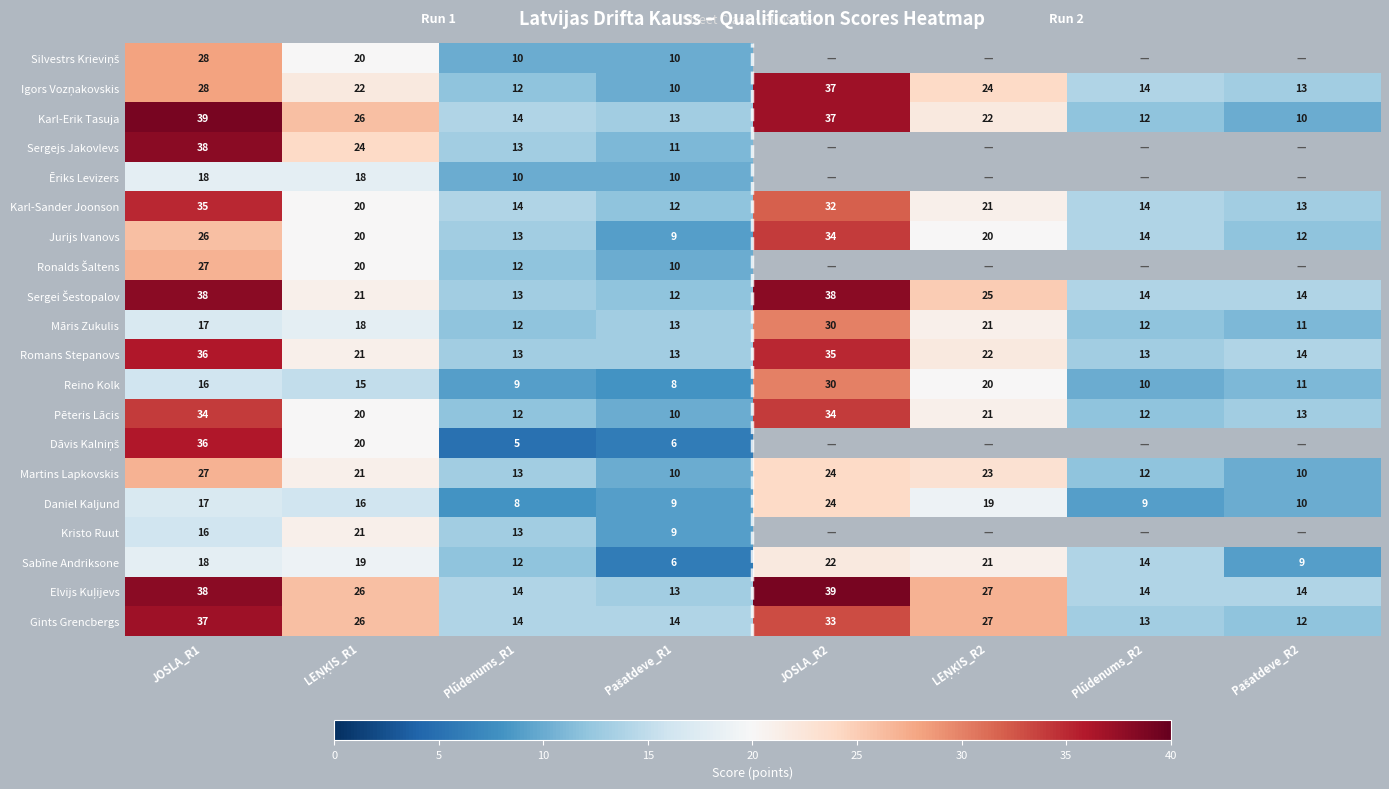

Read the Karl-Erik Tasuja value at Plūdenums_R1, to the nearest 5.

15